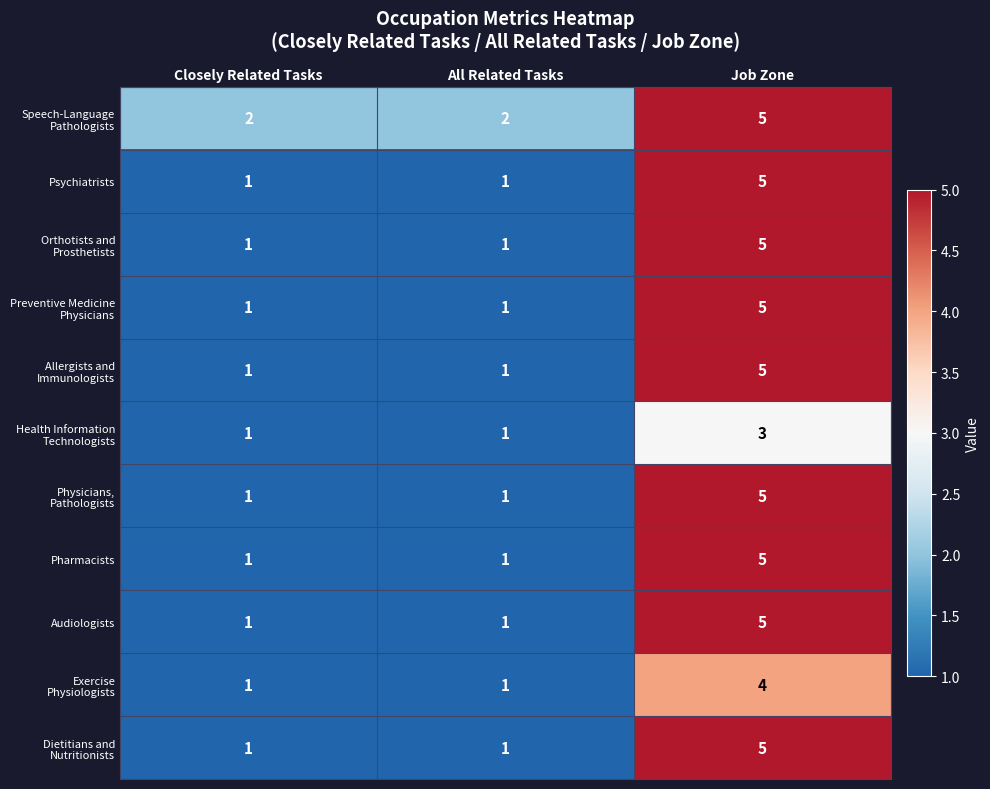

Count the Psychiatrists values in the range 1 to 5.

3